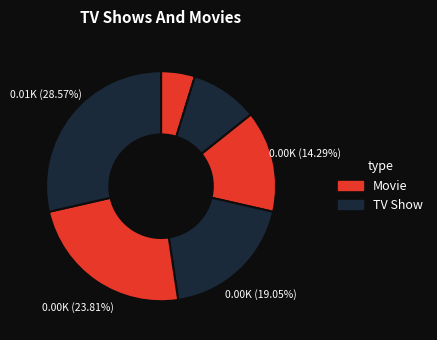

How many slices are in this pie chart?

6